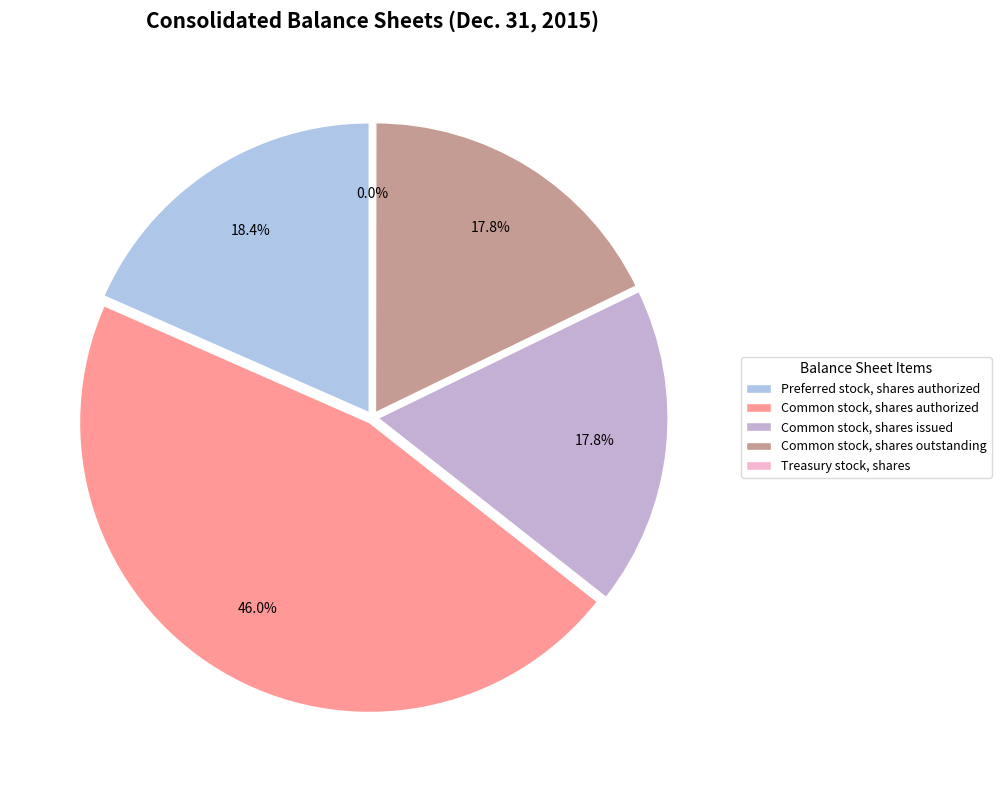

Which category has the biggest portion of the pie?

Common stock, shares authorized